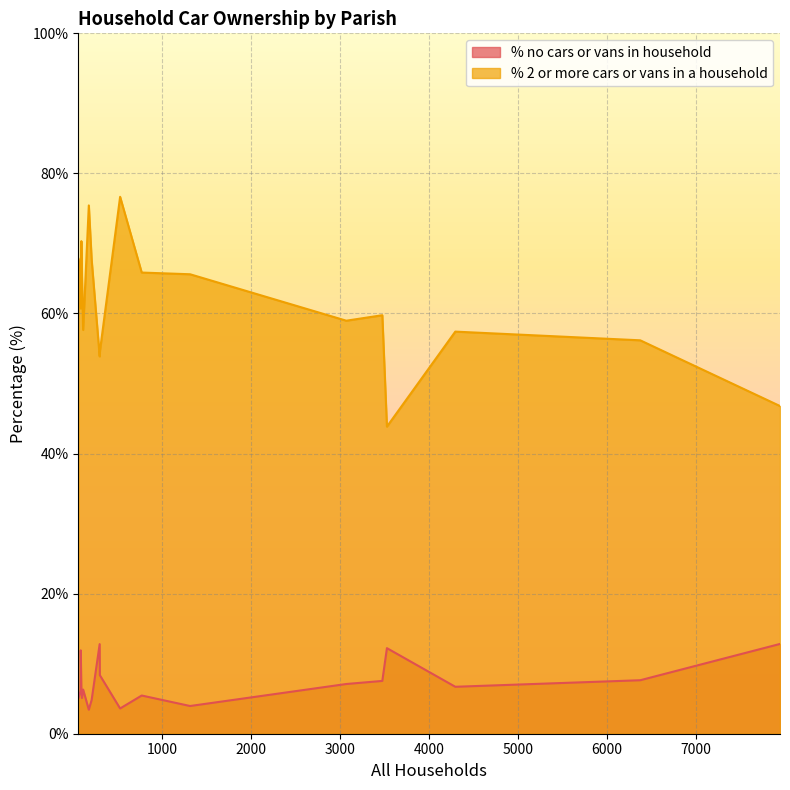

Rank the series by their average value, from highest to lowest.

% 2 or more cars or vans in a household, % no cars or vans in household